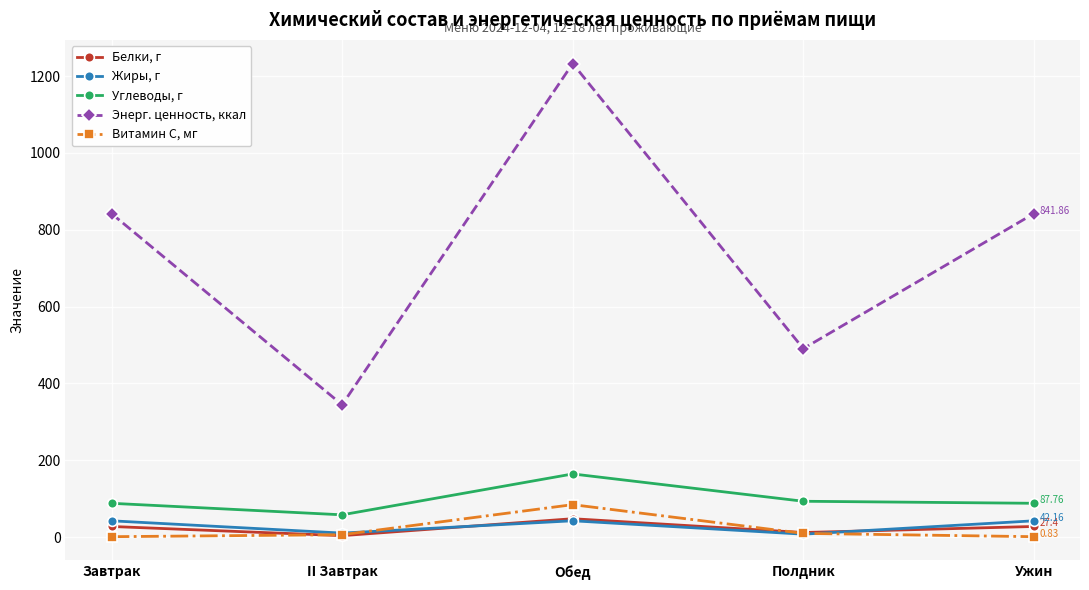

True or false: Углеводы, г has more than 1 interior local peaks.

False